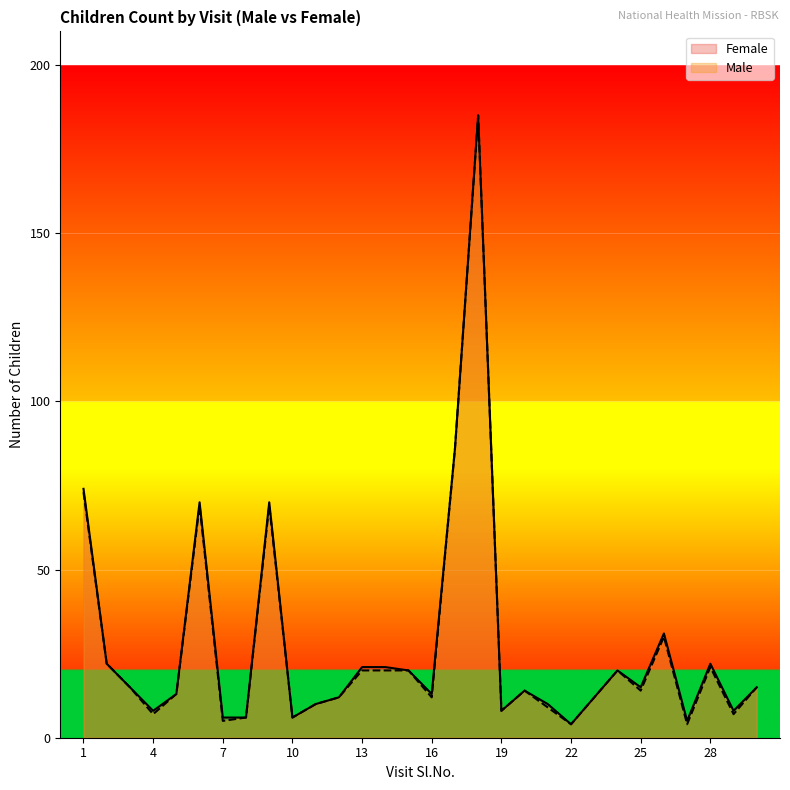

True or false: Female and Male intersect in this chart.

False